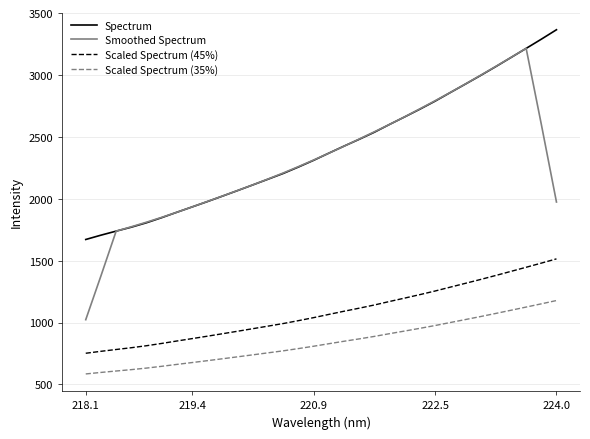

Which series has the largest total across all categories?

Spectrum